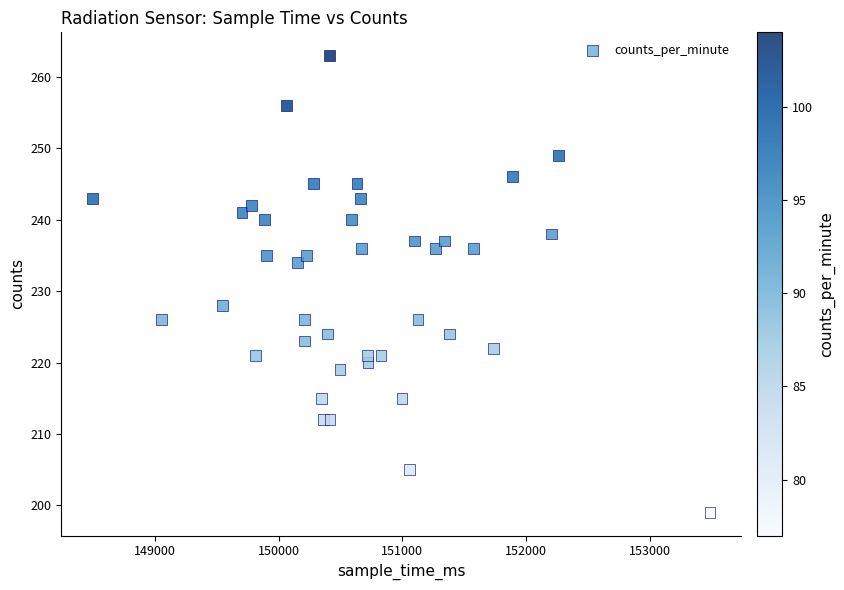

What is the range of Y values (max minus min)?

64